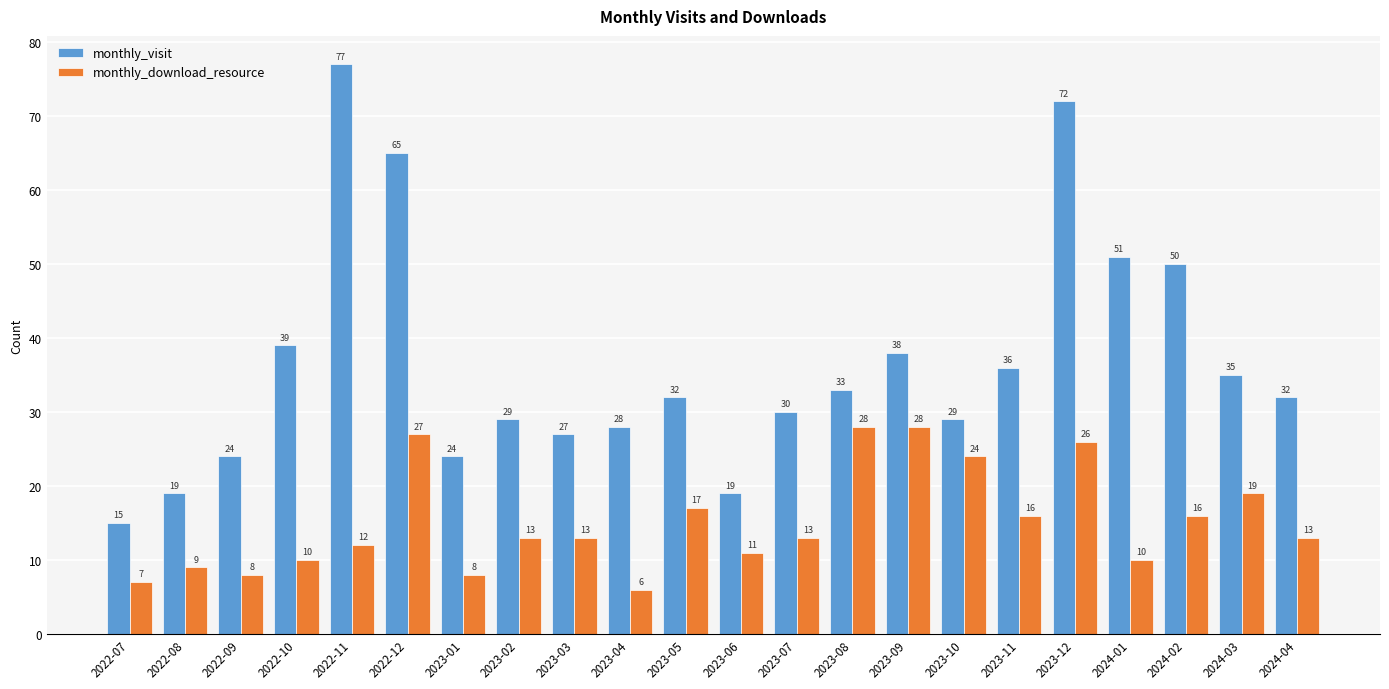

Reading left to right, extract all data points from this chart.

monthly_visit: 15	19	24	39	77	65	24	29	27	28	32	19	30	33	38	29	36	72	51	50	35	32
monthly_download_resource: 7	9	8	10	12	27	8	13	13	6	17	11	13	28	28	24	16	26	10	16	19	13